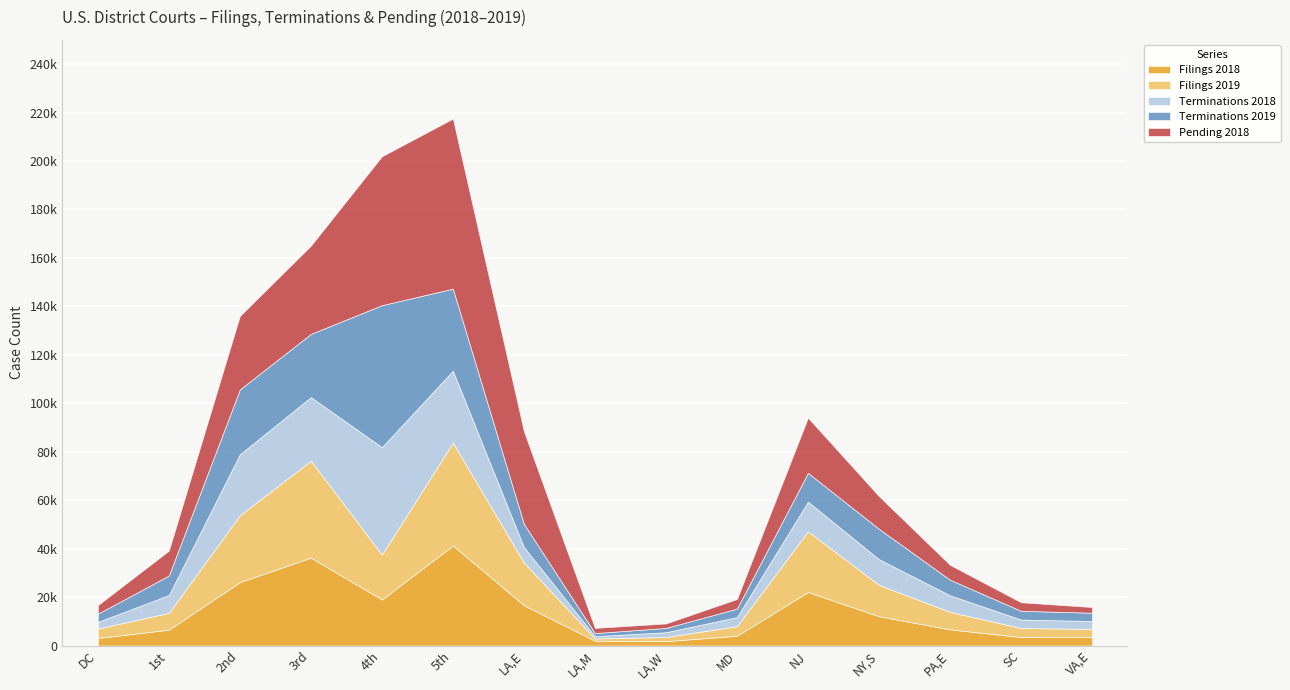

Which category has the lowest value across all series?

LA,M